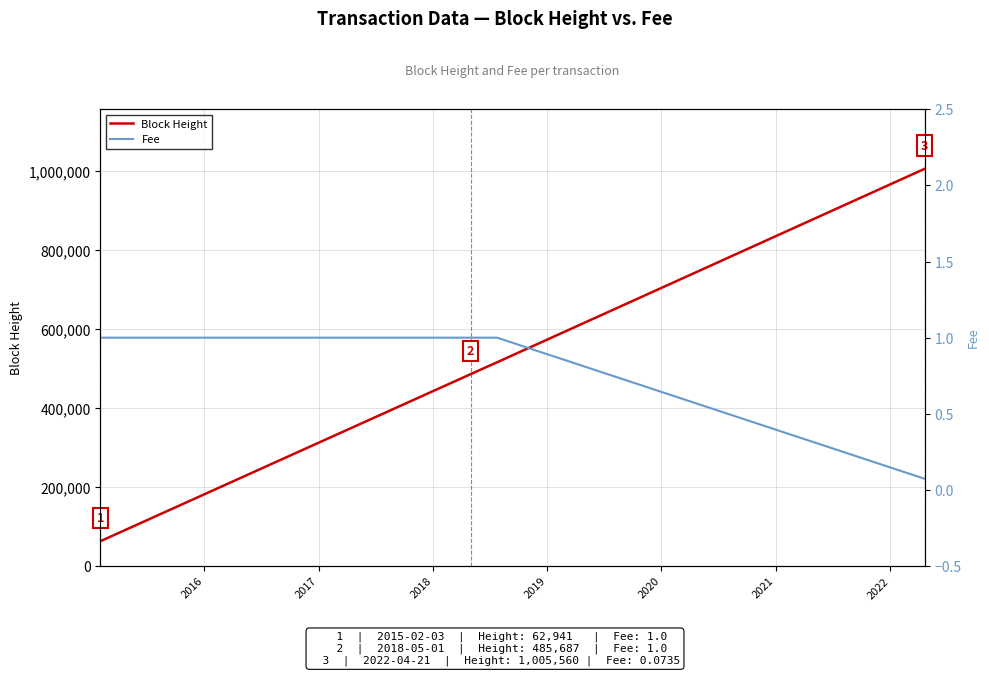

At how many categories does at least one series exceed 564004?

1